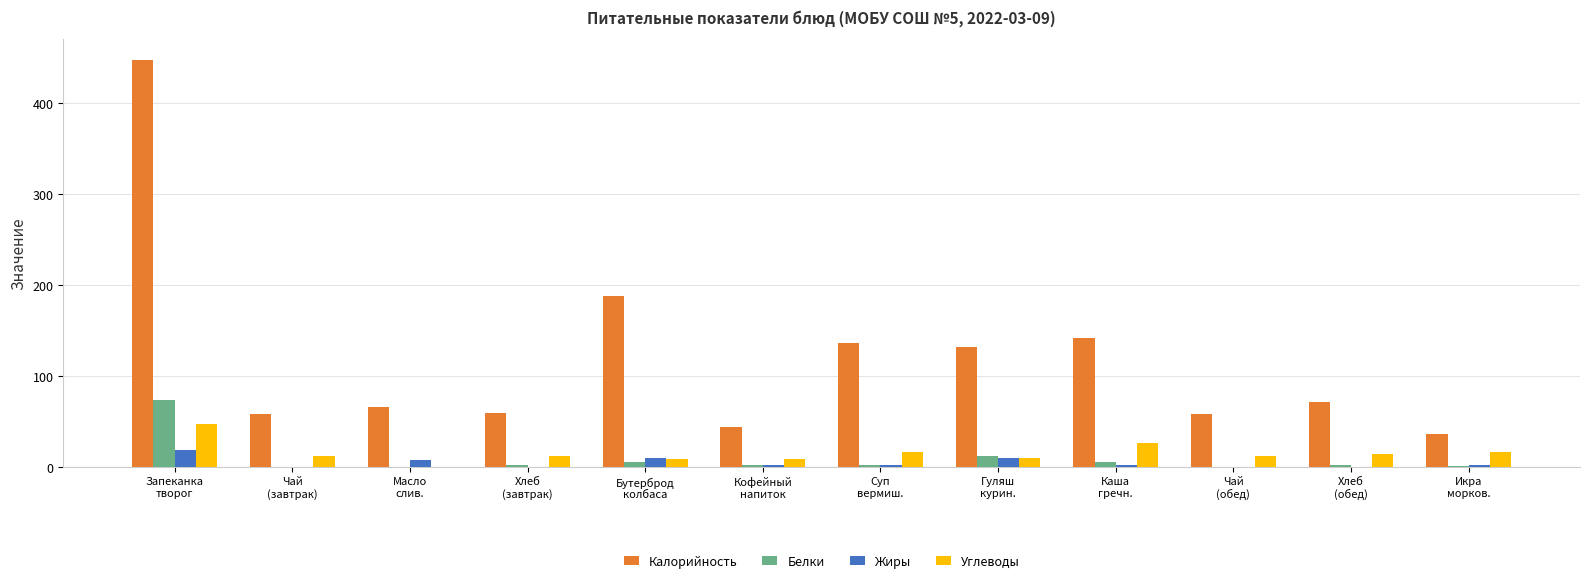

What is the sum of all Углеводы values?

184.9